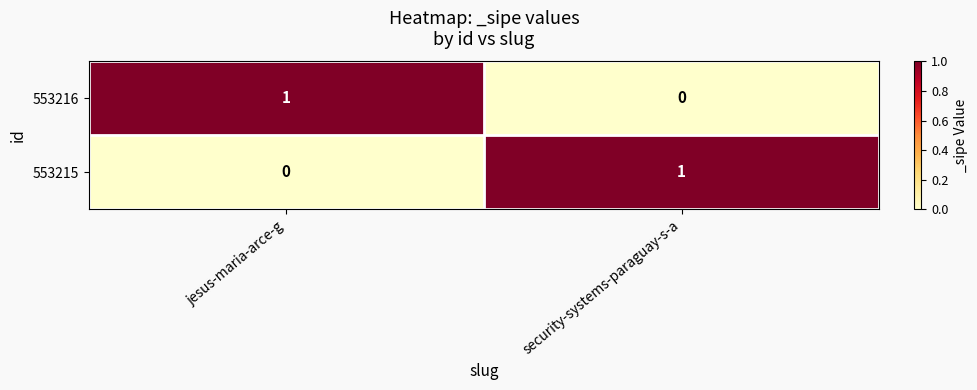

At which label is 553215 closest to 0?

jesus-maria-arce-g